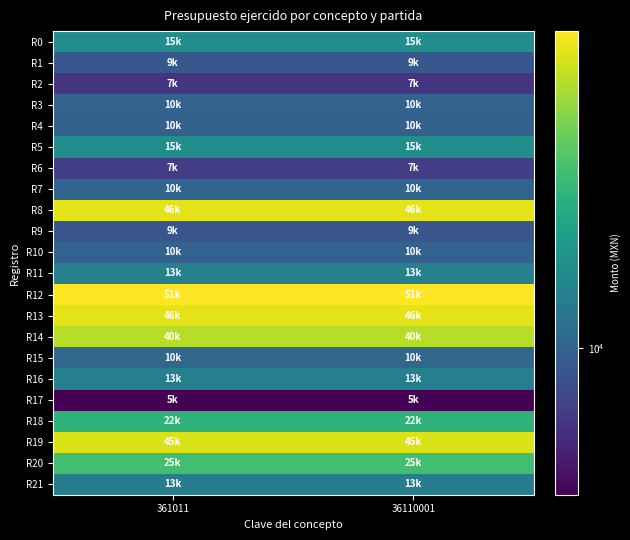

How many categories are shown in the chart?

2